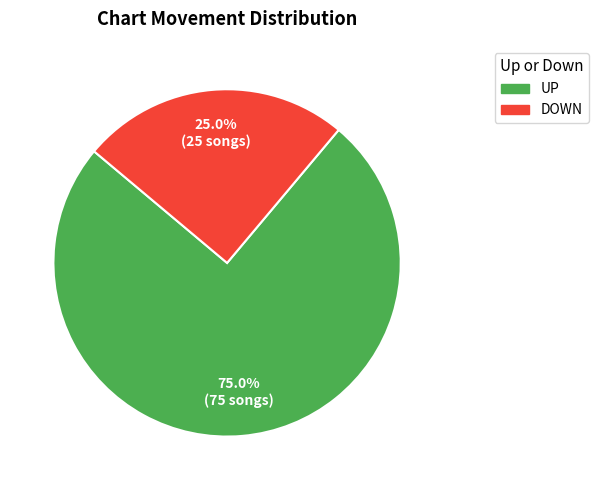

How many slices are in this pie chart?

2